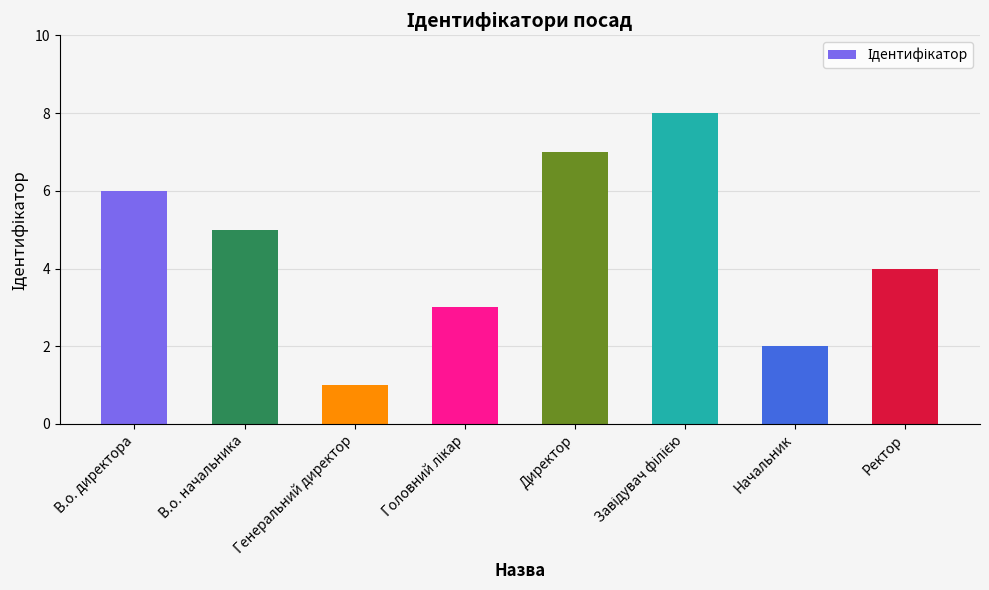

What is the sum of all values?

36